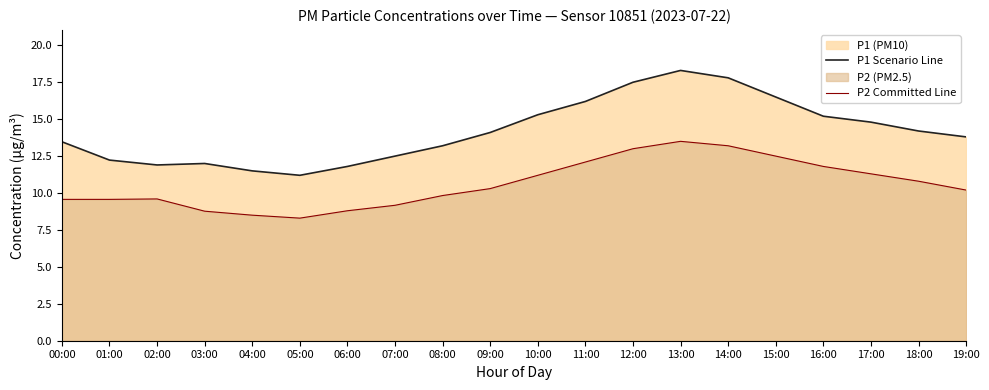

True or false: P1 Scenario Line and P2 Committed Line cross at least once.

False